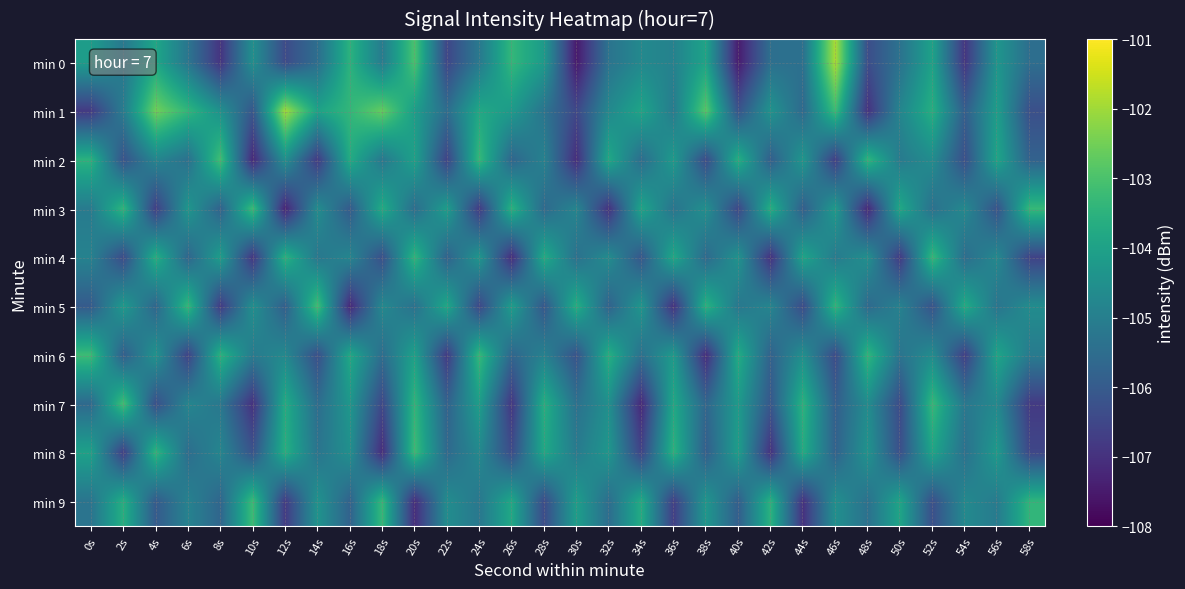

Which series has the largest range (max minus min)?

min 0